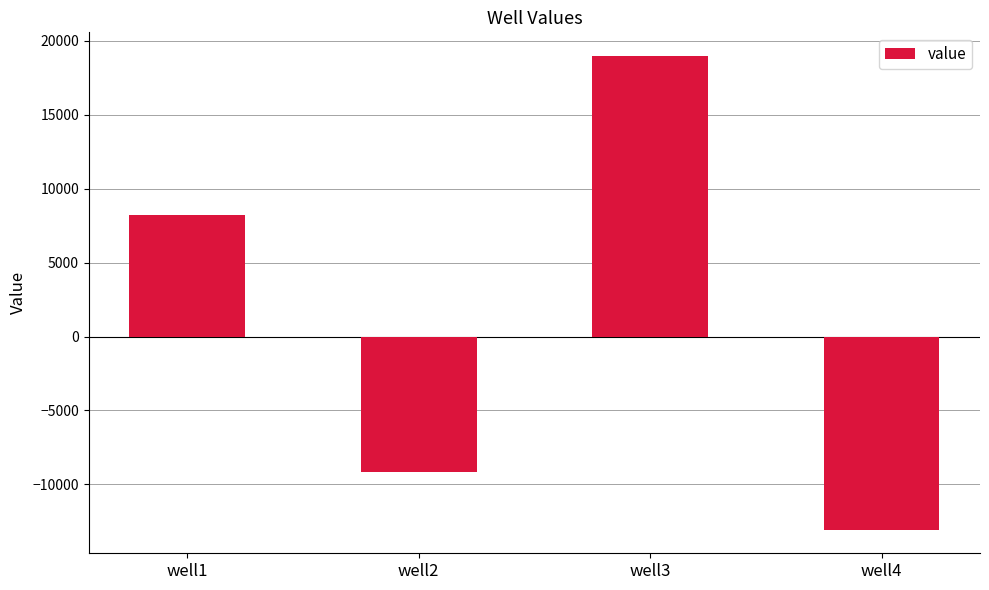

At which label does the data first exceed 8238?

well1